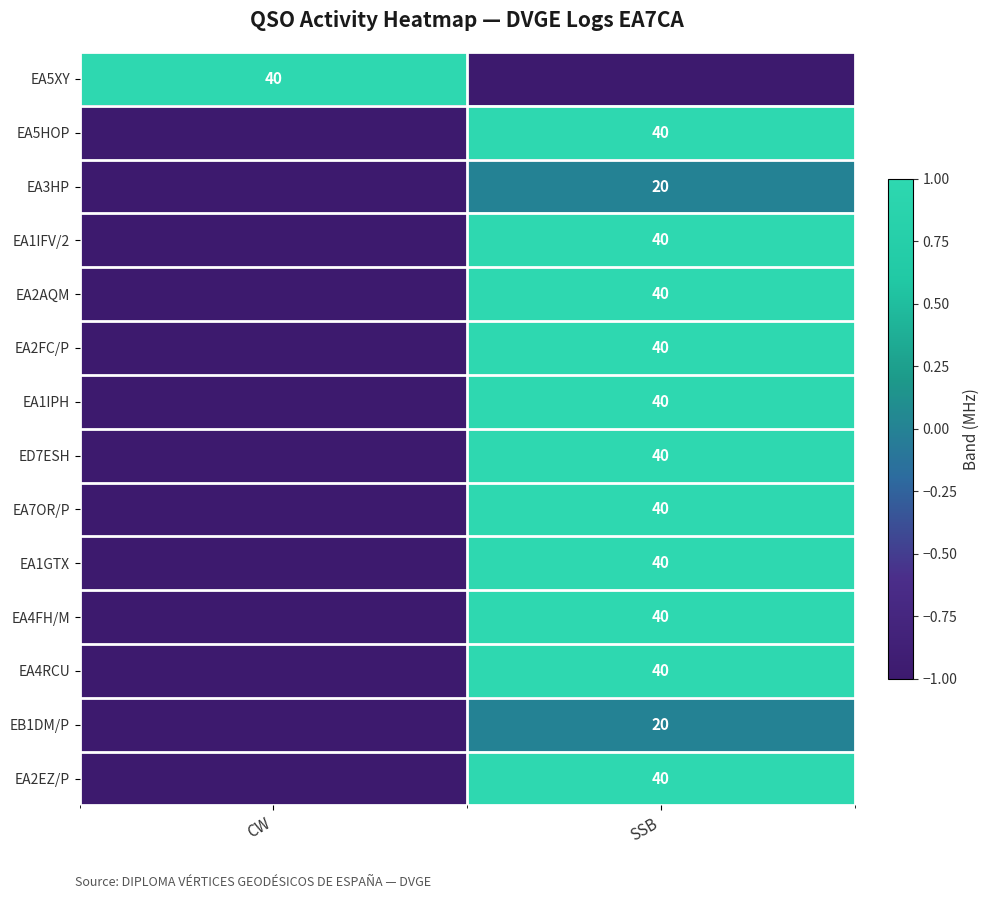

The EA2AQM series shows 0 at SSB. True or false?

False